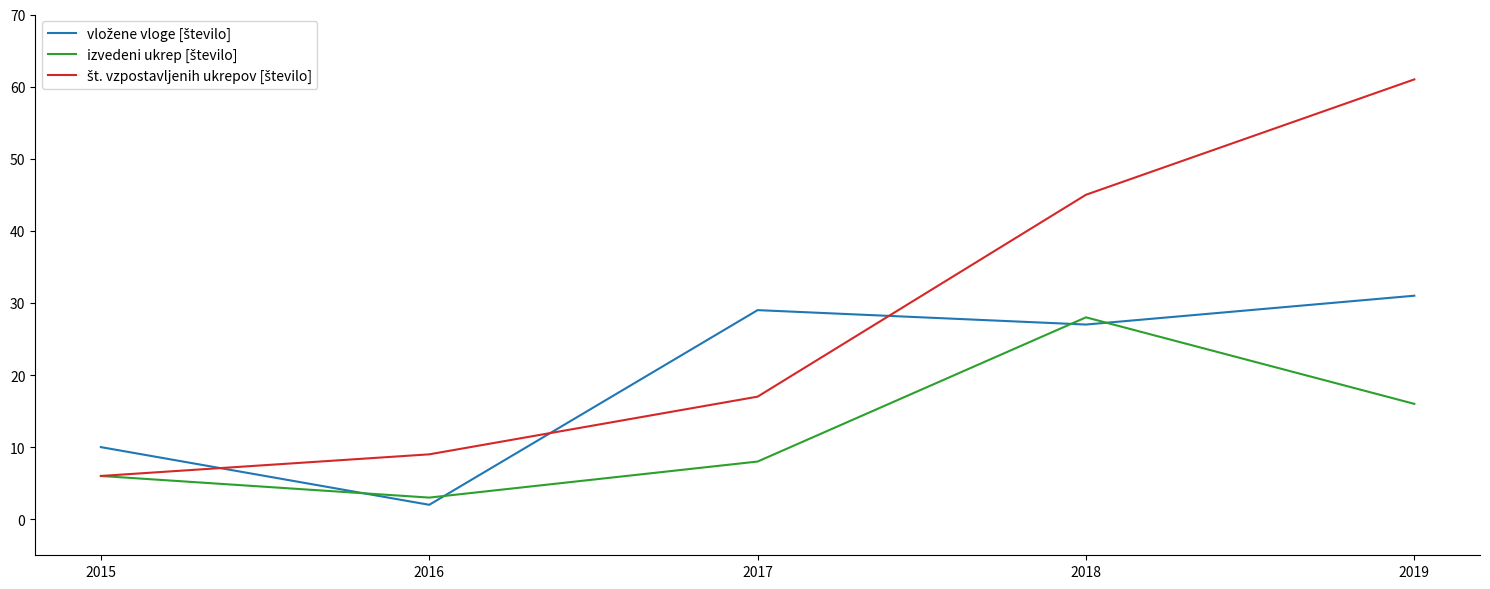

At which category is the sum across all series the highest?

2019